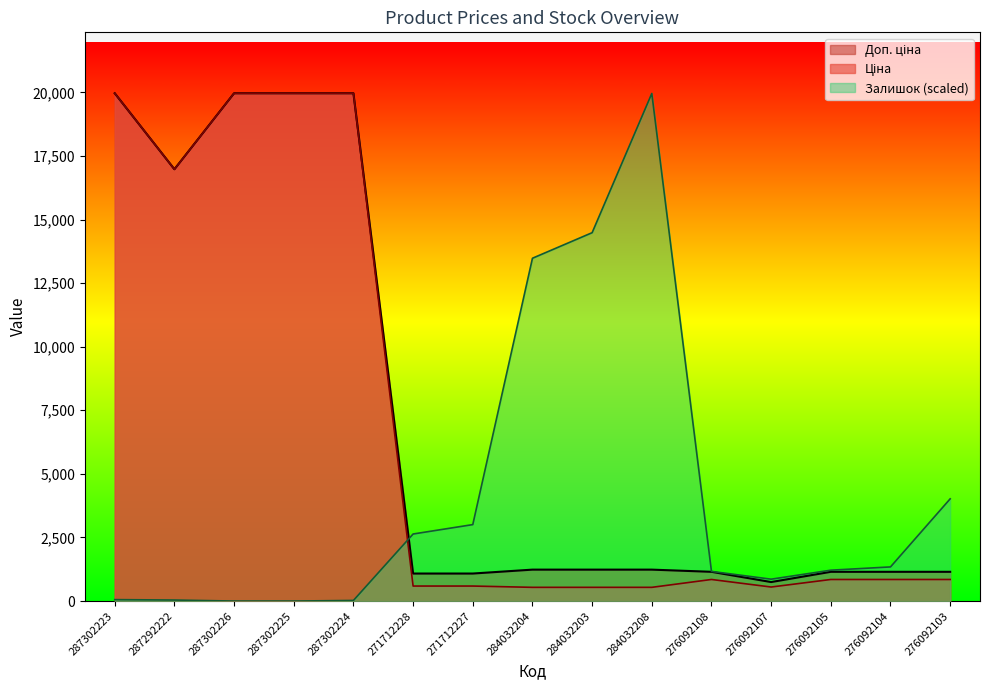

What is the difference between the highest and lowest values at 287302224?

19940.1